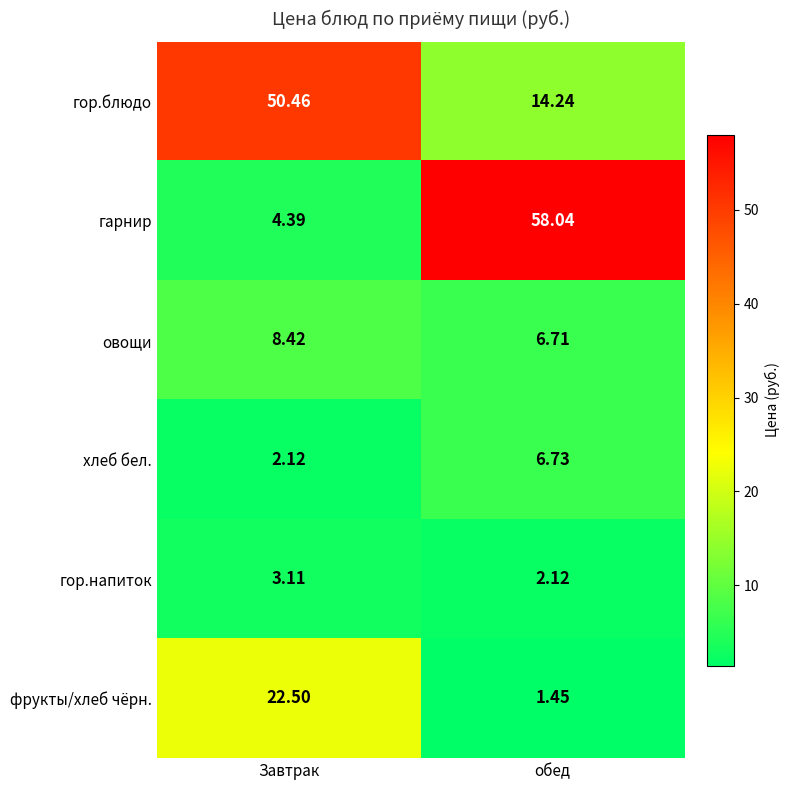

At which category is the sum across all series the highest?

Завтрак